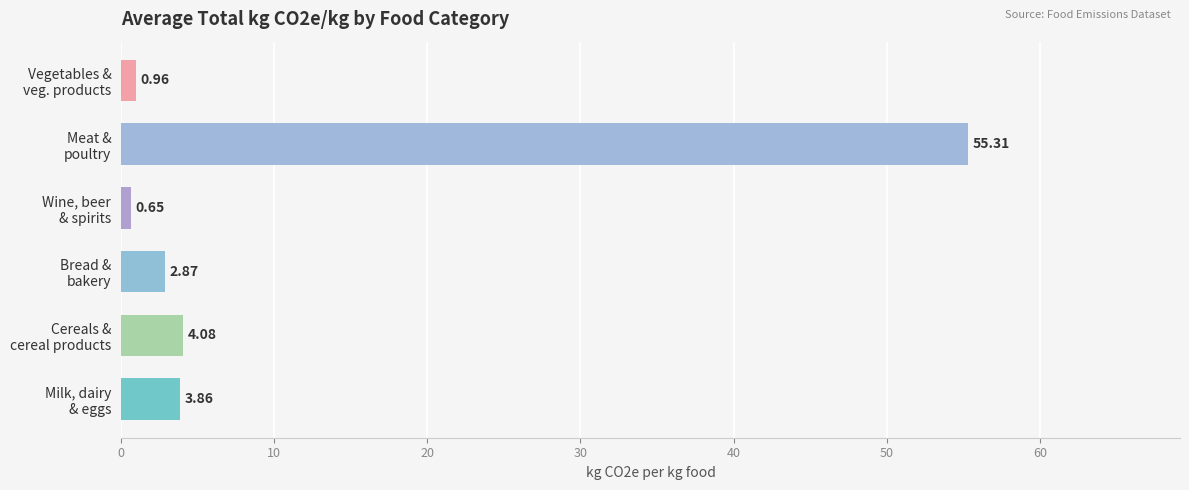

Which category has the highest value across all series?

Meat &
poultry